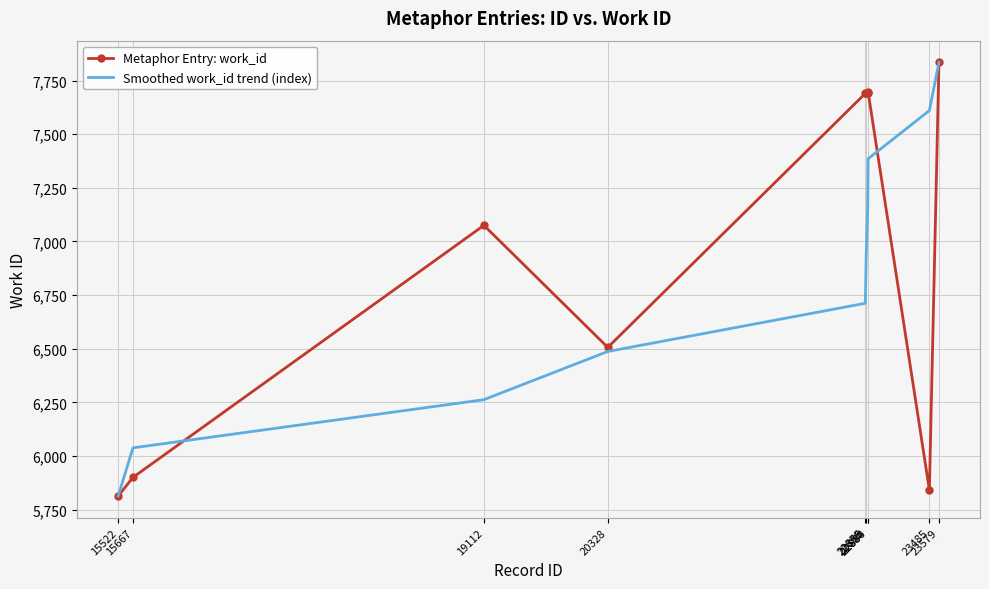

What is the smallest value displayed?

5813.0